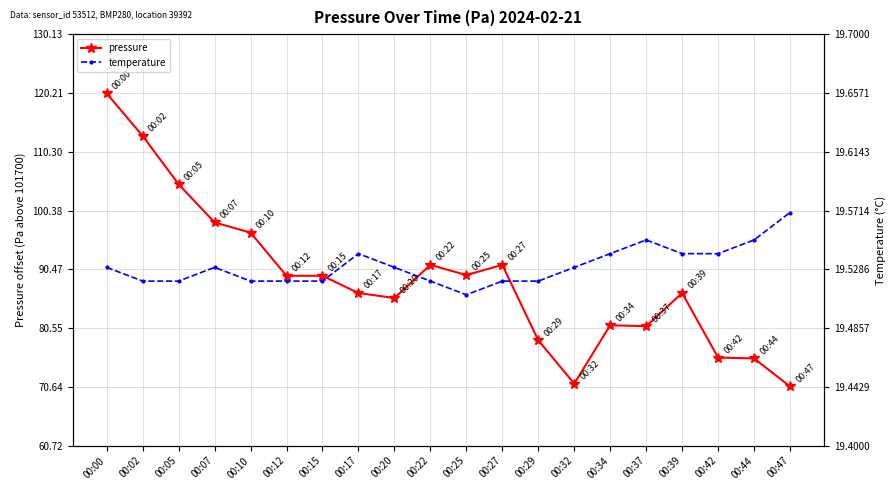

True or false: pressure has a value of 50.4 at 00:25.

False